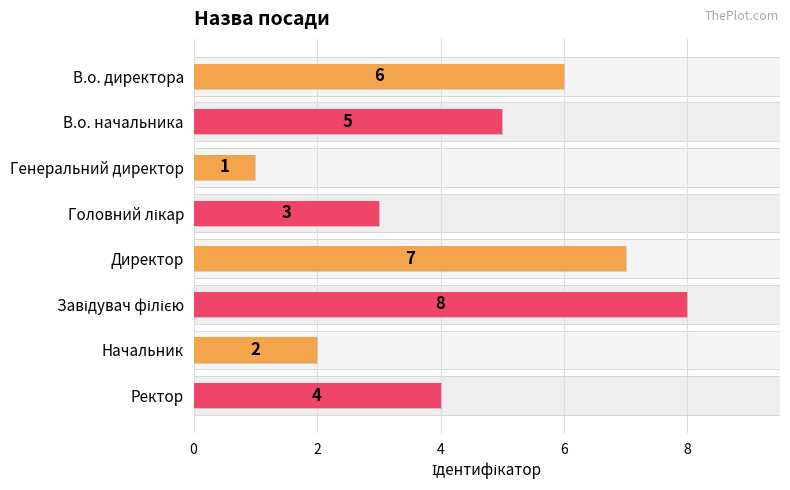

Are the bars grouped side by side (vs. stacked)?

No